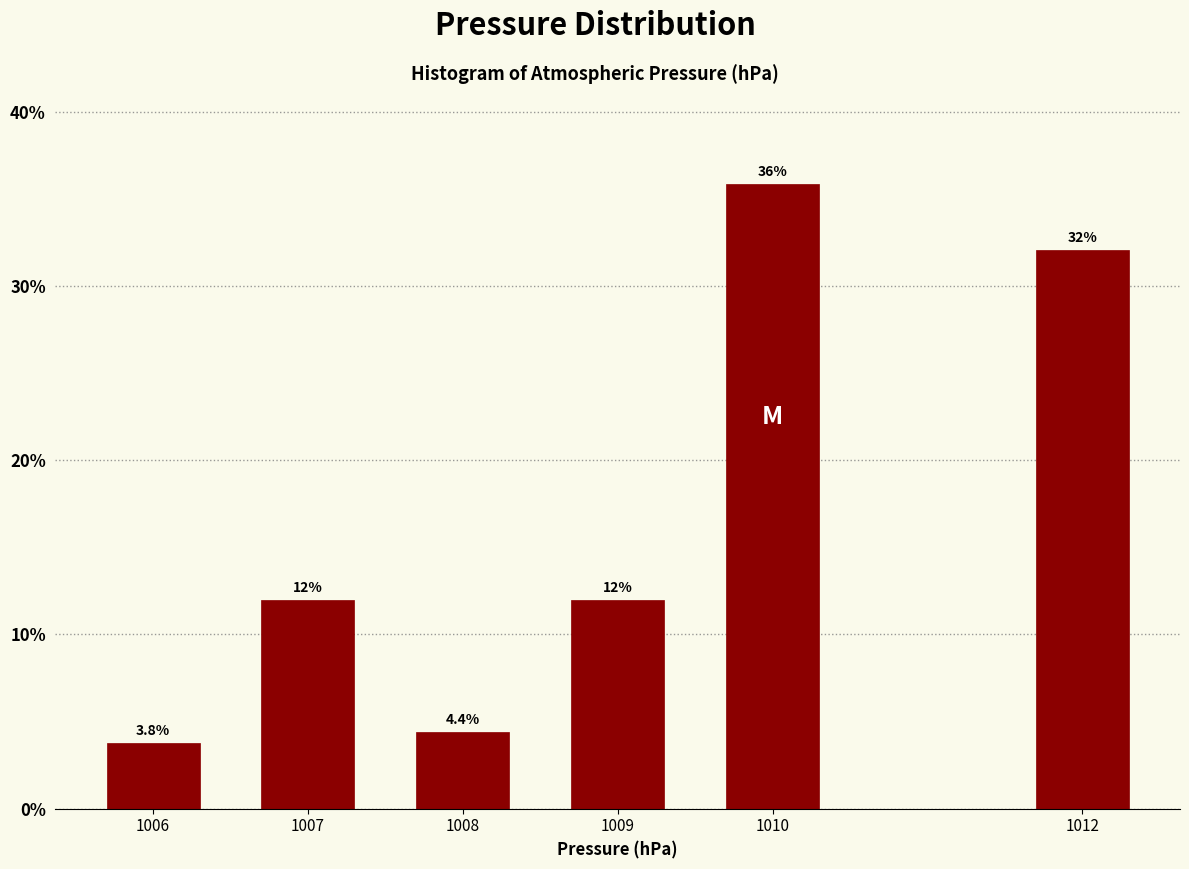

Reading right to left, what are all the values shown in this chart?

32.1	35.8	11.9	4.4	11.9	3.8